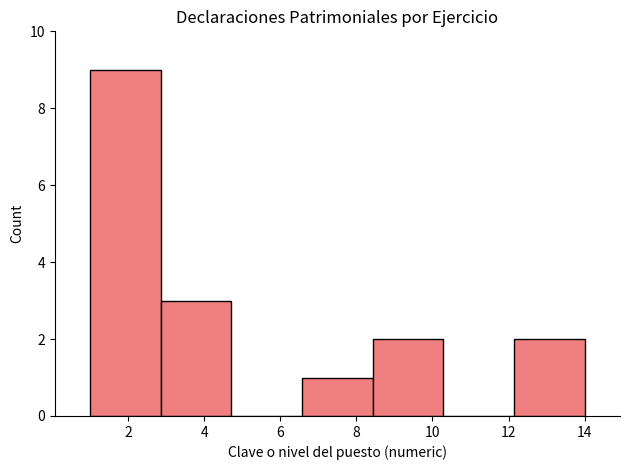

Reading left to right, list every bar in this chart as the range it spans on the x-axis followed by its height. Neither the bar edges nor the heights are printed on the chart, so give them approximately, as read against the axes.

1.0 to 2.8: 9
2.8 to 4.8: 3
4.8 to 6.6: 0
6.6 to 8.4: 1
8.4 to 10.2: 2
10.2 to 12.2: 0
12.2 to 14.0: 2